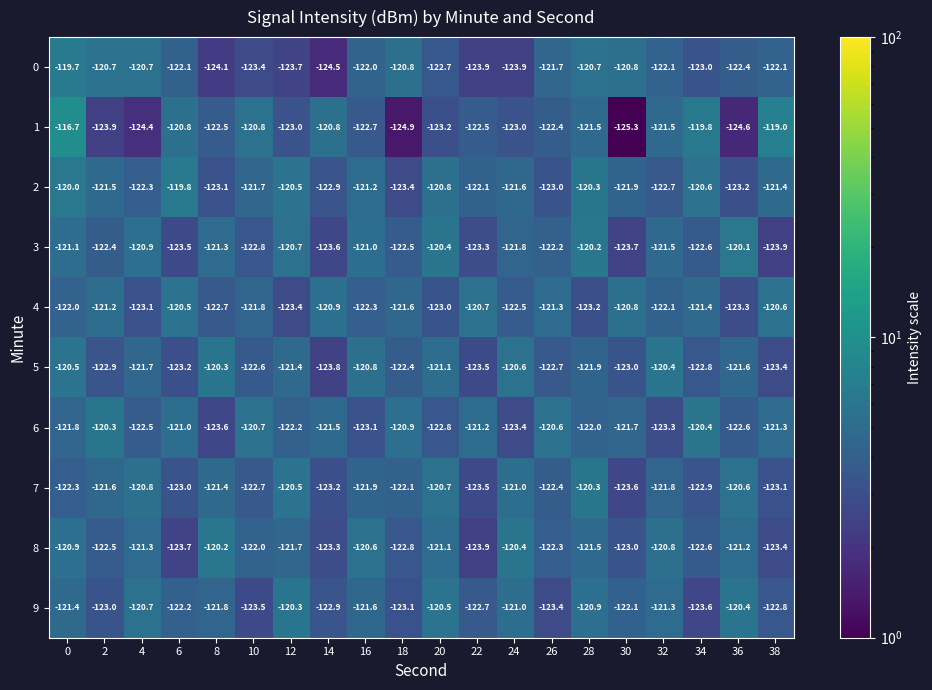

Which category has the lowest value in the 3 series?

38